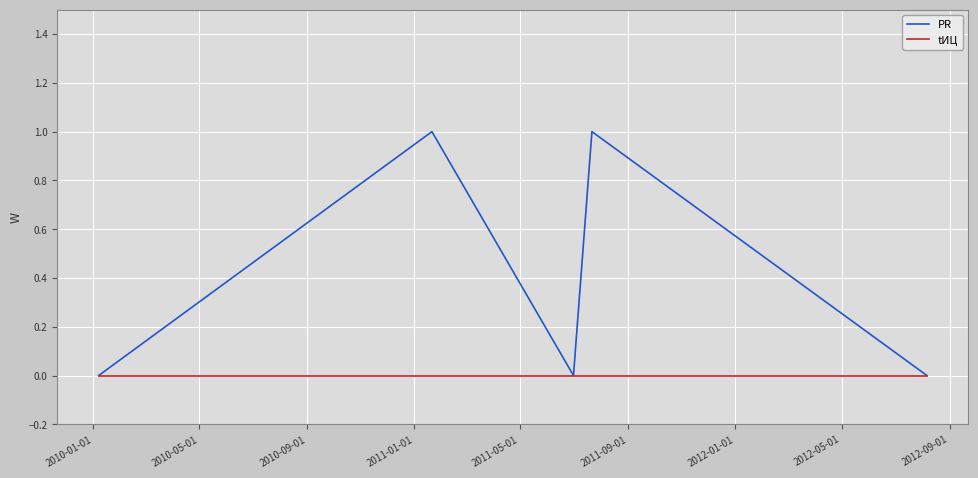

In PR, how many points are higher than both neighbors (excluding endpoints)?

2